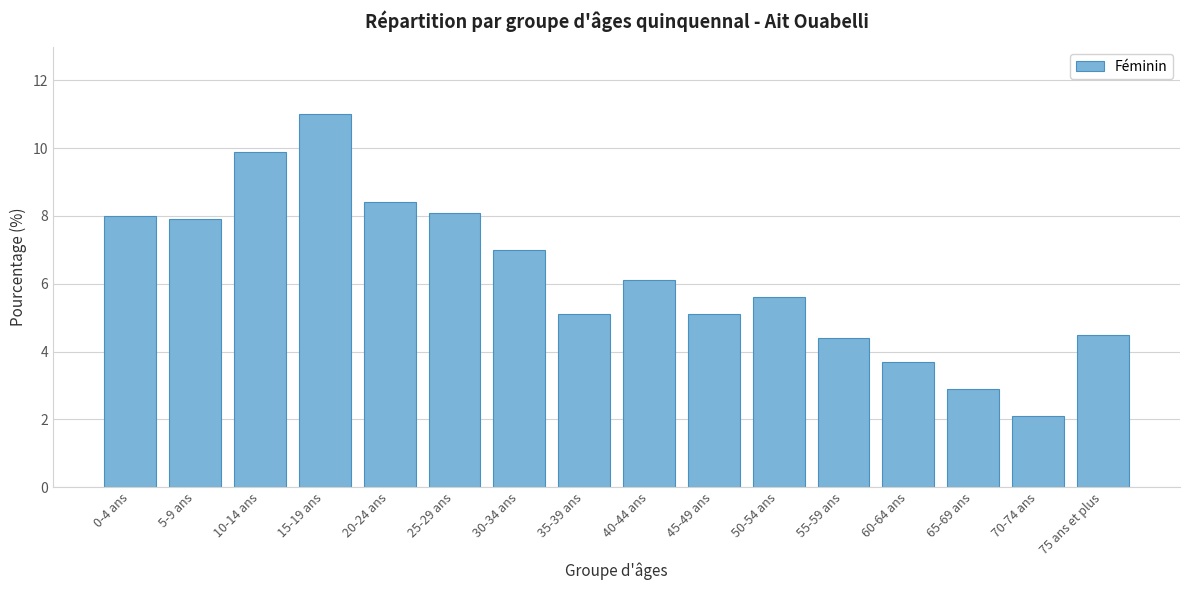

Reading left to right, transcribe all the data shown in this chart.

8.0	7.9	9.9	11.0	8.4	8.1	7.0	5.1	6.1	5.1	5.6	4.4	3.7	2.9	2.1	4.5